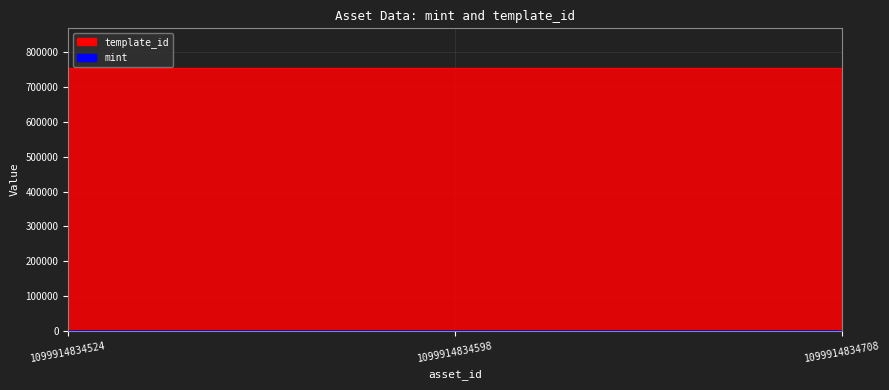

At which category does the chart reach its minimum across all series?

1099914834524